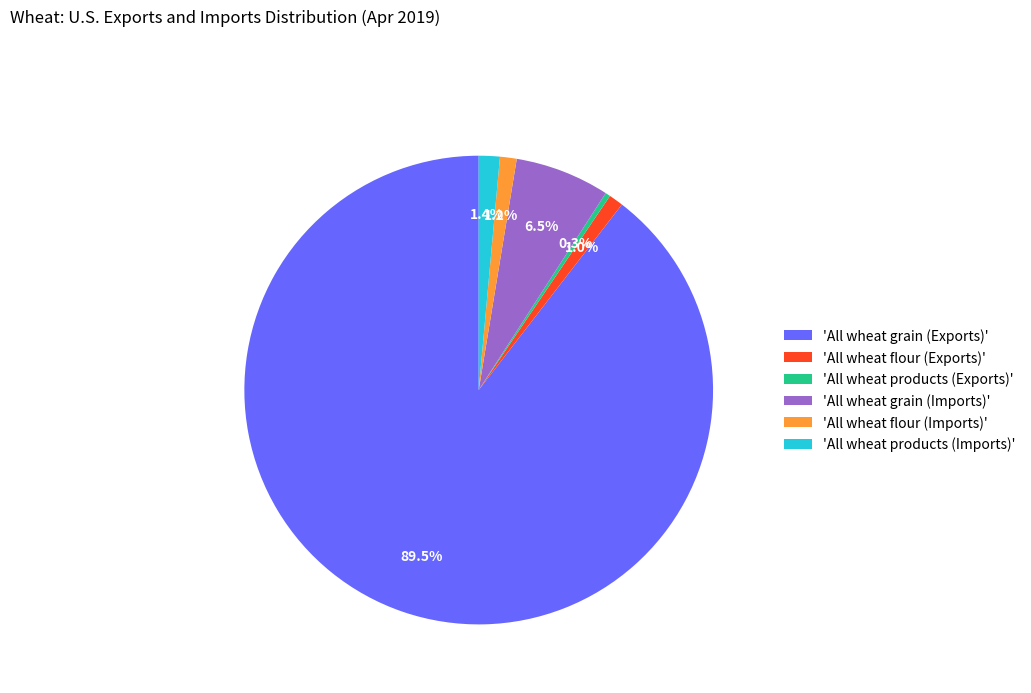

Is 'All wheat grain (Exports)' the majority of the pie?

Yes